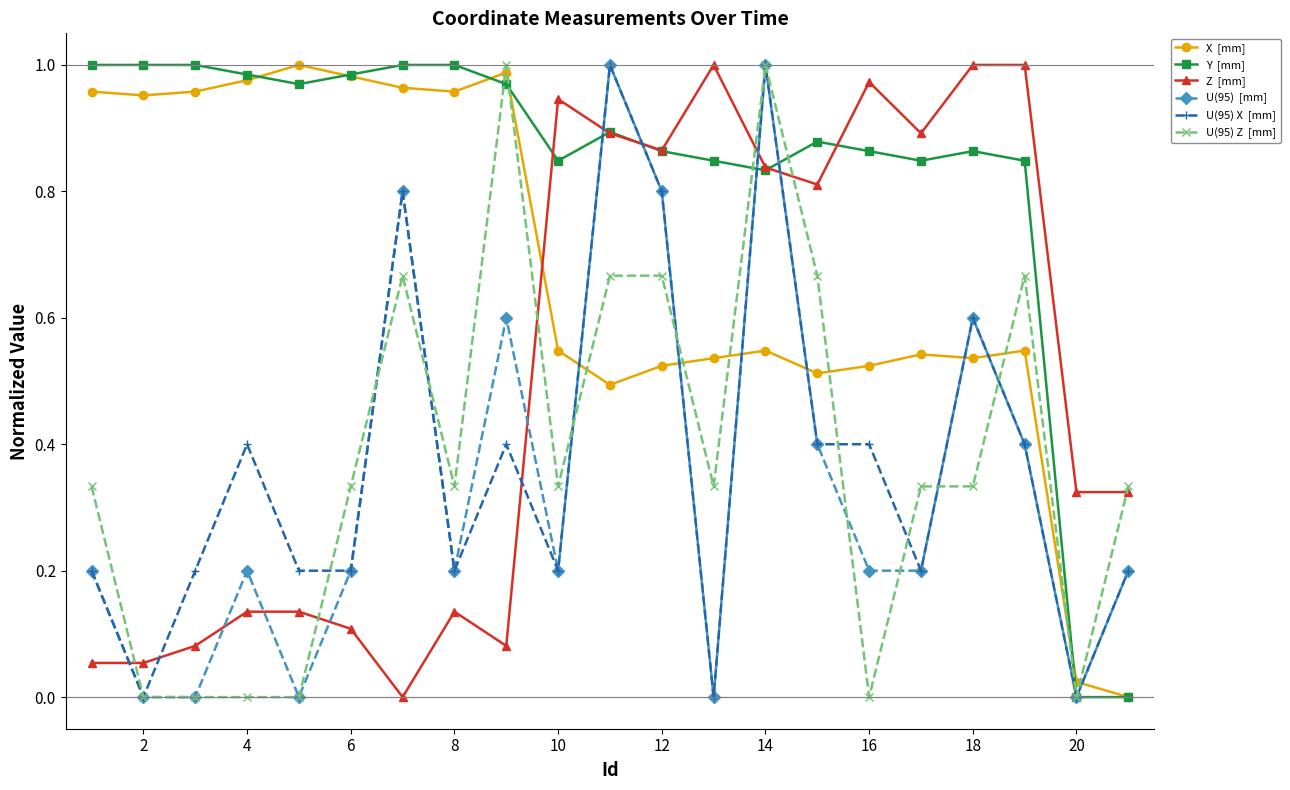

How many distinct data groups are displayed?

6